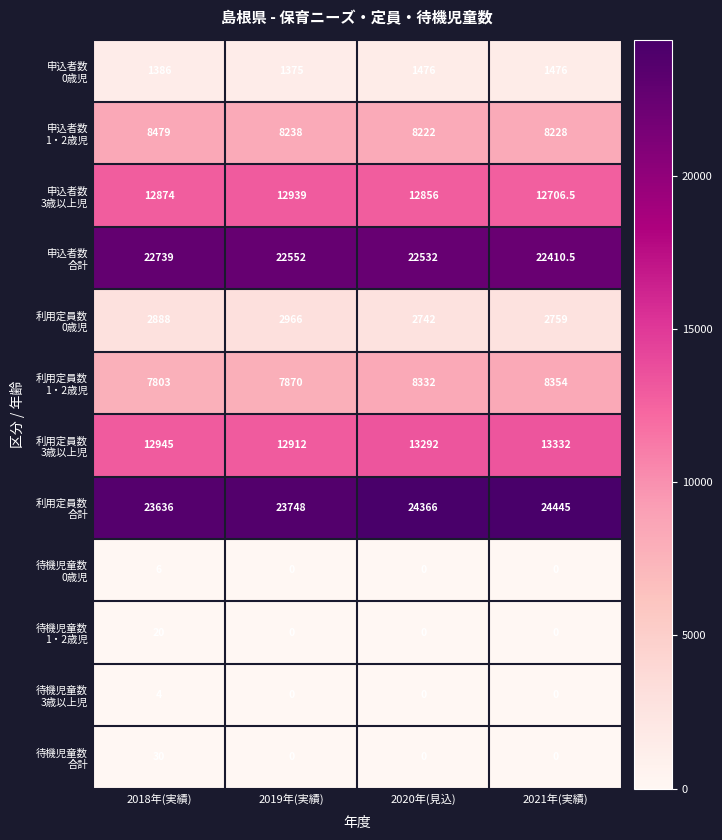

How many distinct data groups are displayed?

12